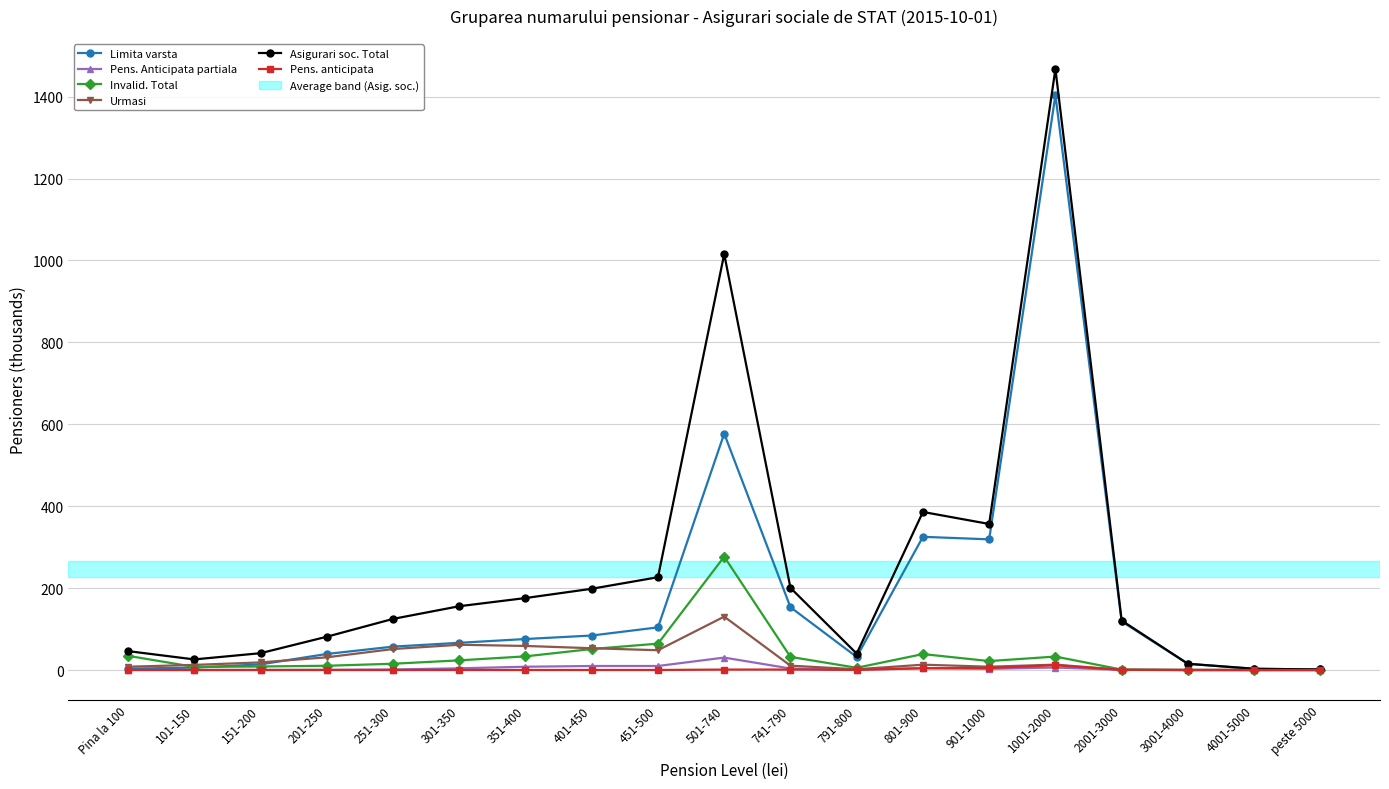

What is the label of the 15th point from the right?

251-300